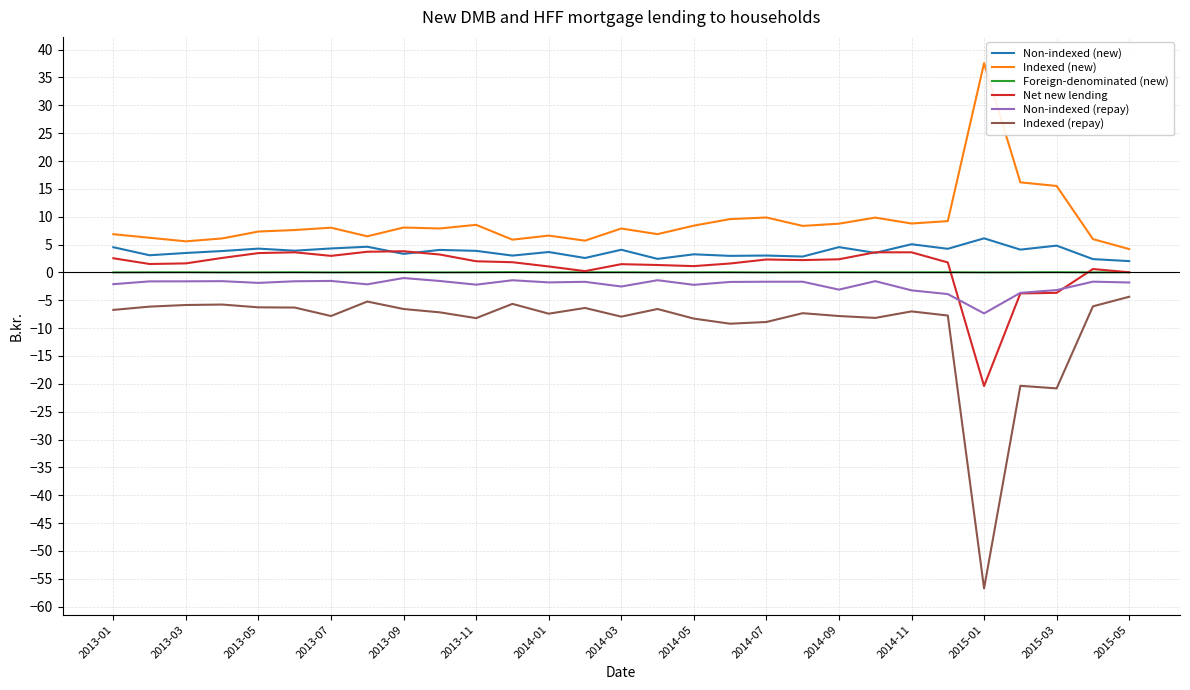

Which series has the largest total across all categories?

Indexed (new)